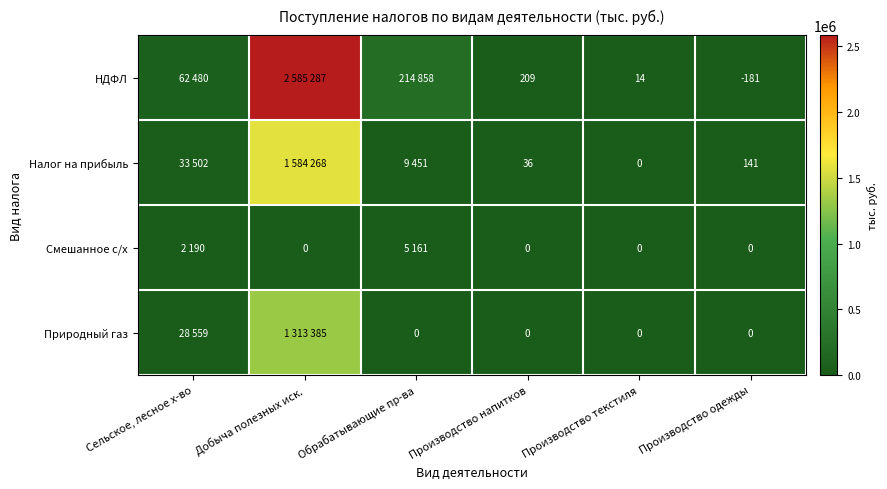

The Налог на прибыль series shows 141 at Производство одежды. True or false?

True